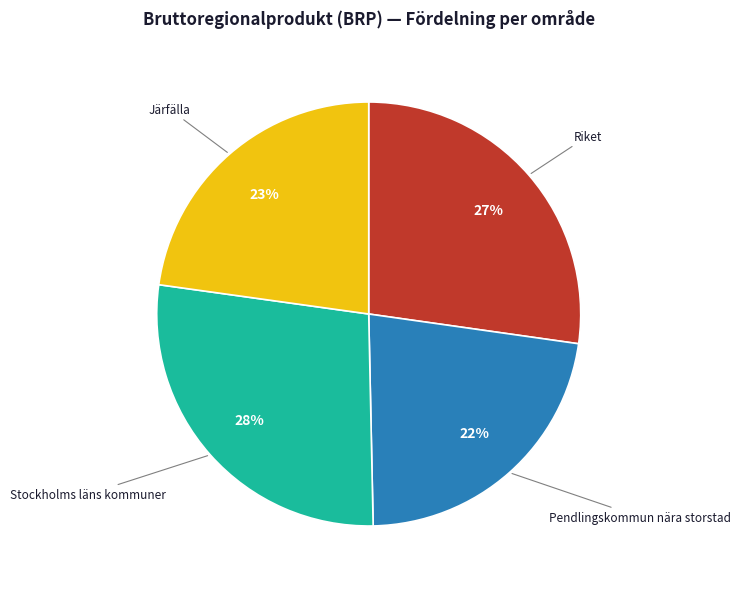

Approximately how many times larger is the value at Järfälla compared to Pendlingskommun nära storstad?

1.0